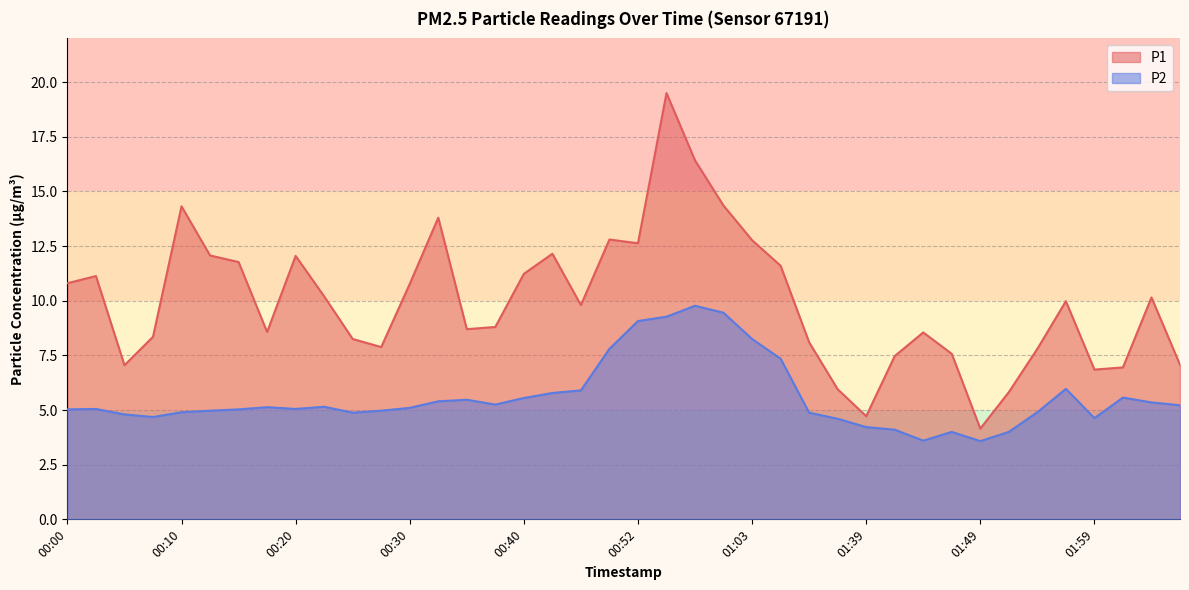

What is the total value across all series at 00:08?

13.0